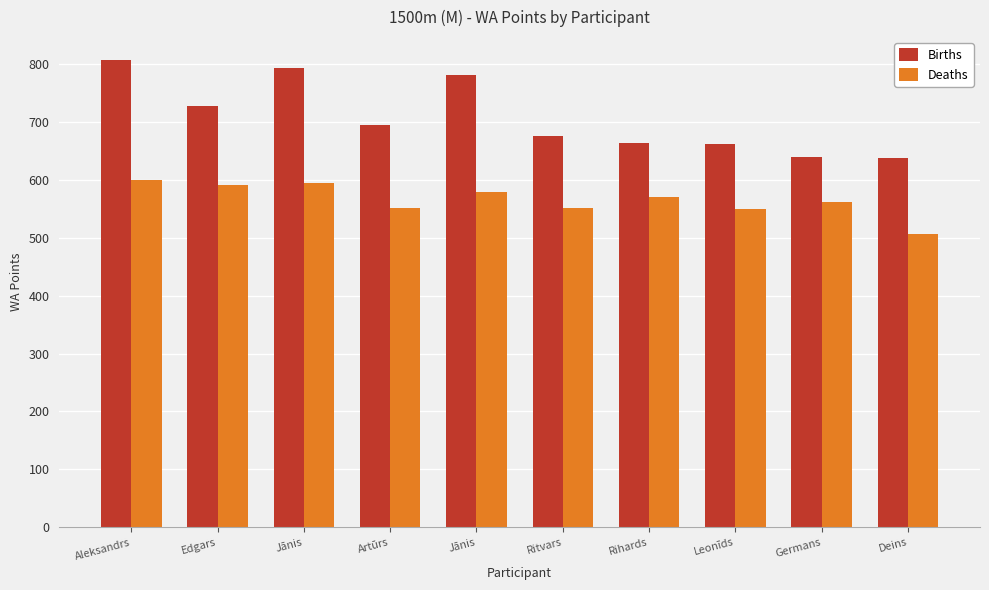

How many distinct data groups are displayed?

2